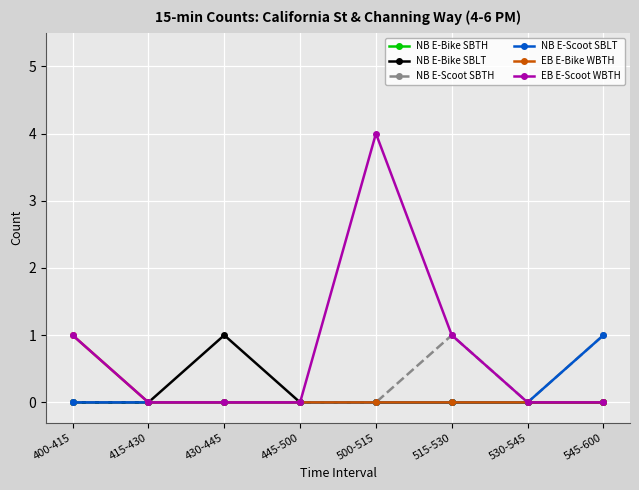

What is the label of the 1st point from the left?

400-415